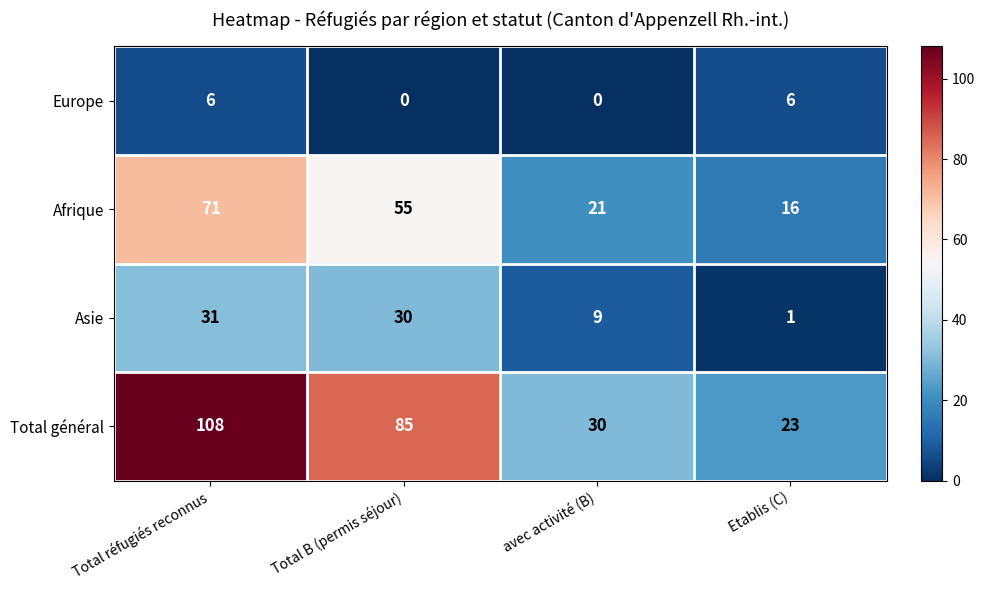

At which category is the sum across all series the highest?

Total réfugiés reconnus